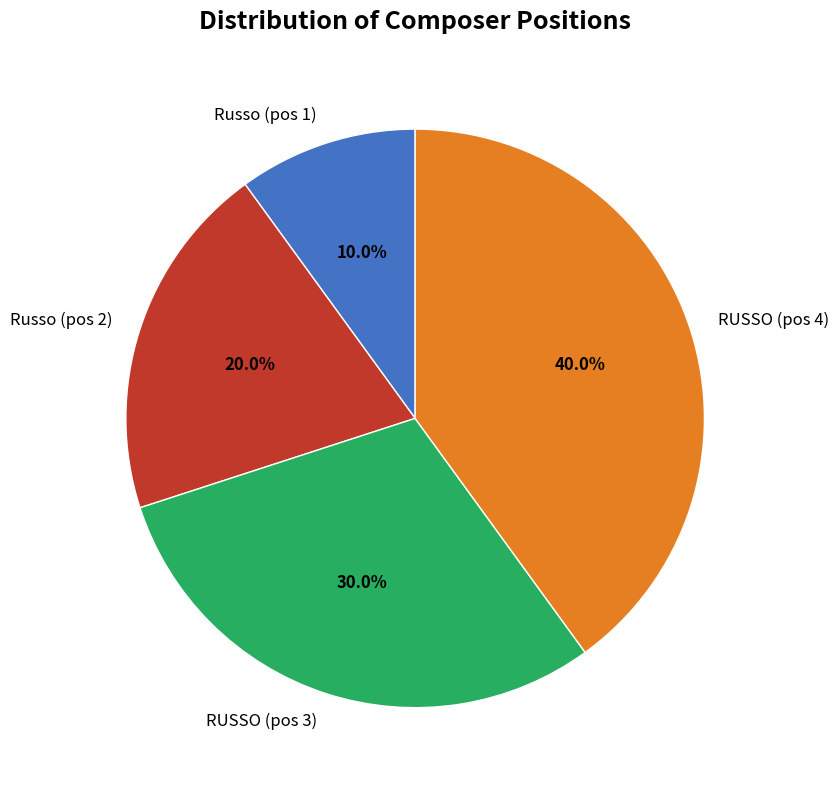

How much of the chart is everything except Russo (pos 1)?

90.0%